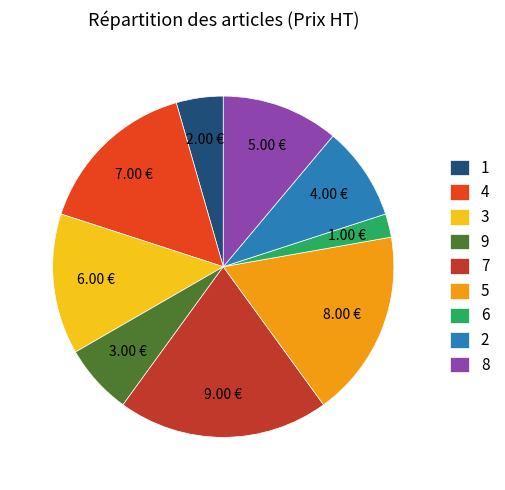

What is the ratio of the value at 7 to the value at 6?

9.0